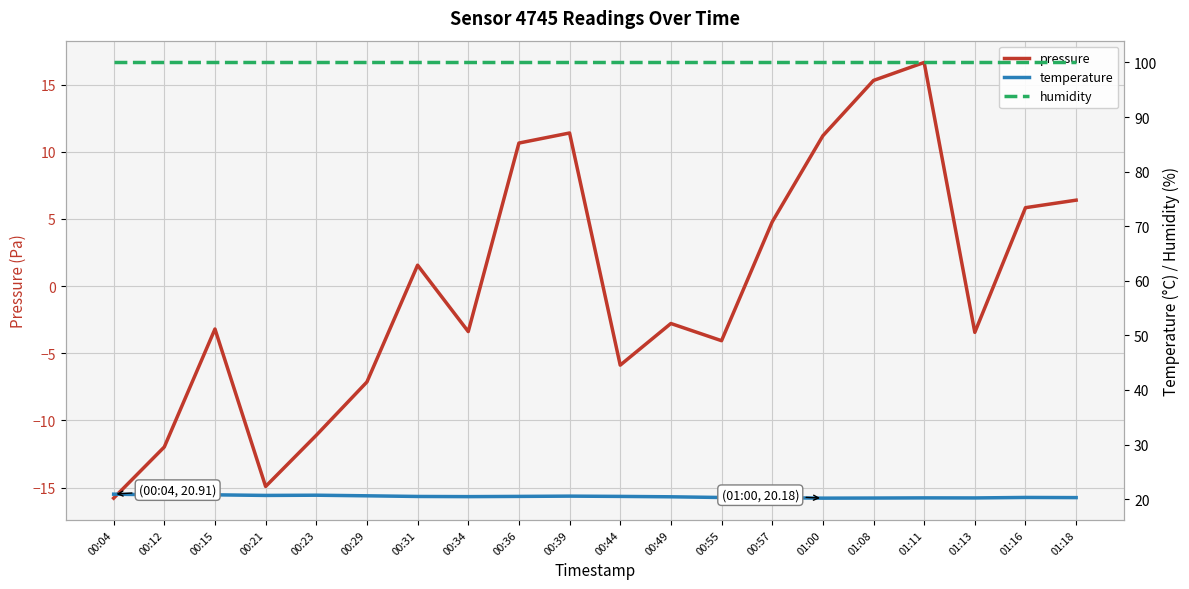

What is the maximum value for pressure?

16.6